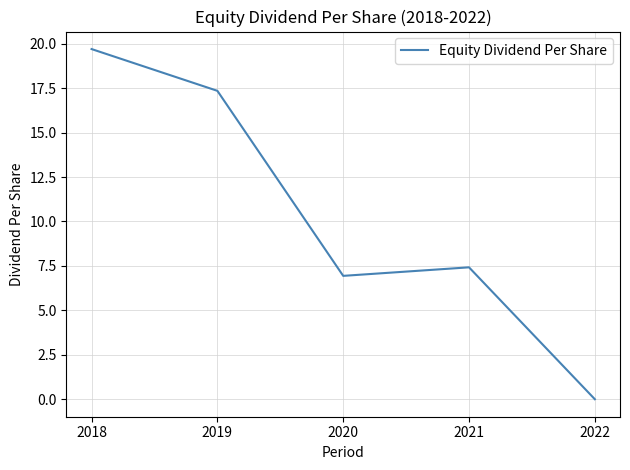

The value at 2020 is 2.4. True or false?

False